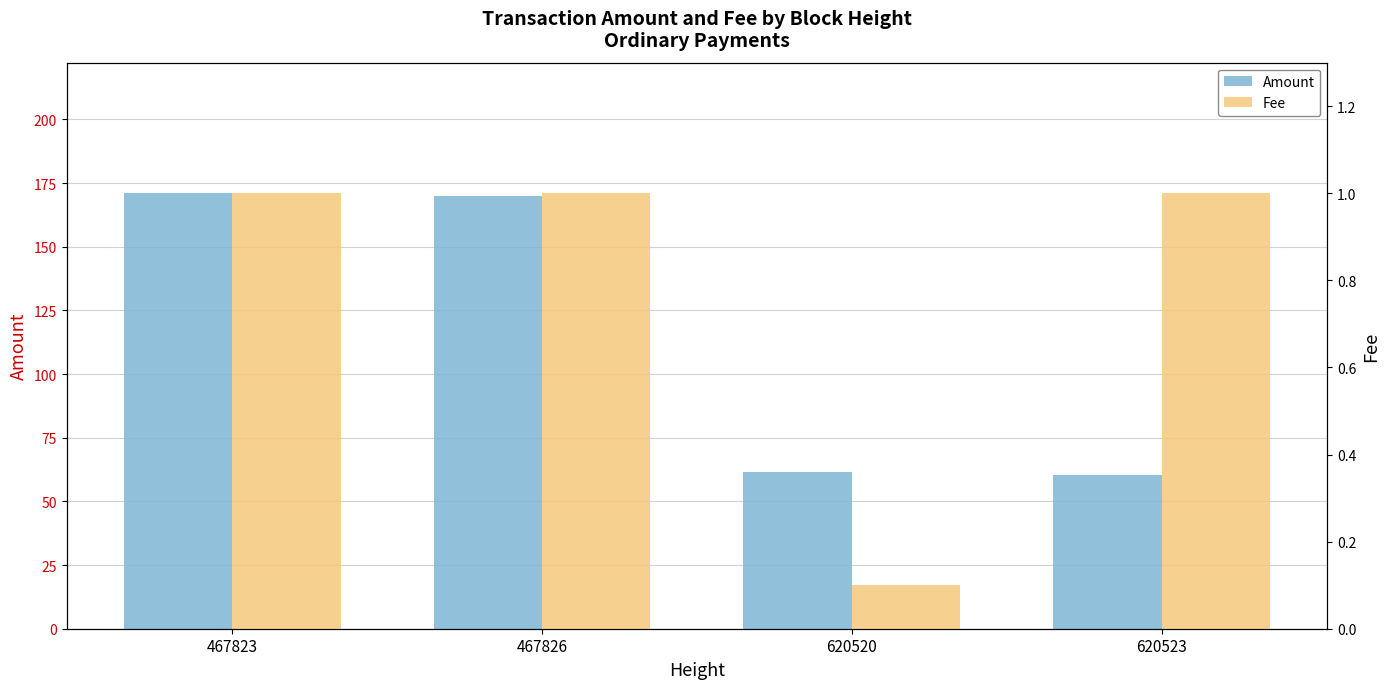

The Fee series shows 1.0 at 620523. True or false?

True